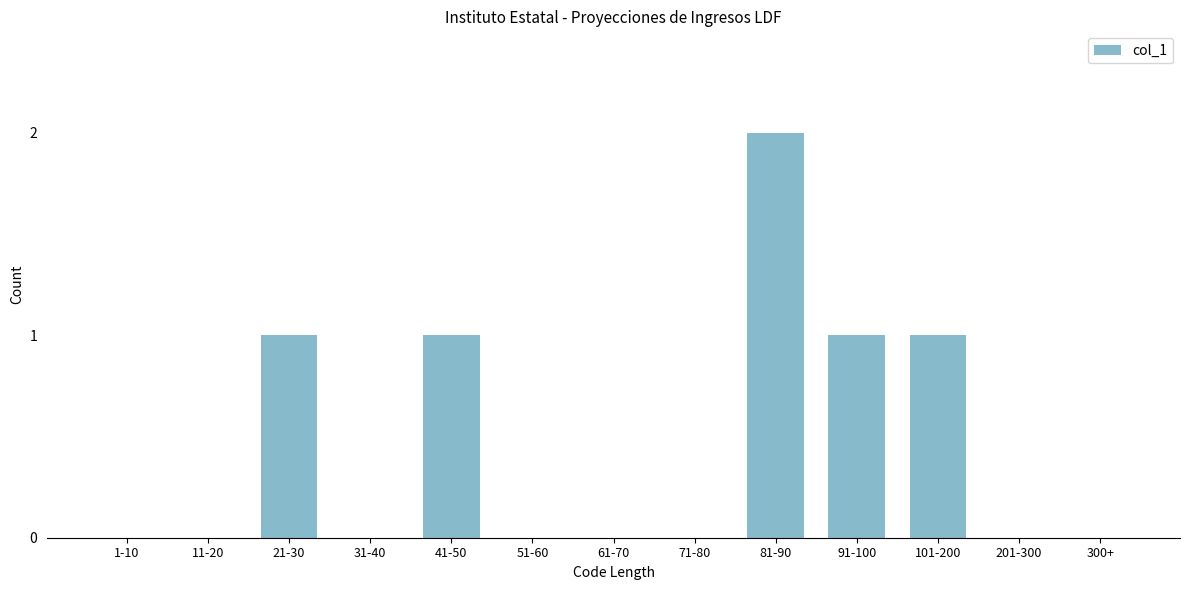

Reading left to right, transcribe all the data shown in this chart.

1-10=0	11-20=0	21-30=1	31-40=0	41-50=1	51-60=0	61-70=0	71-80=0	81-90=2	91-100=1	101-200=1	201-300=0	300+=0